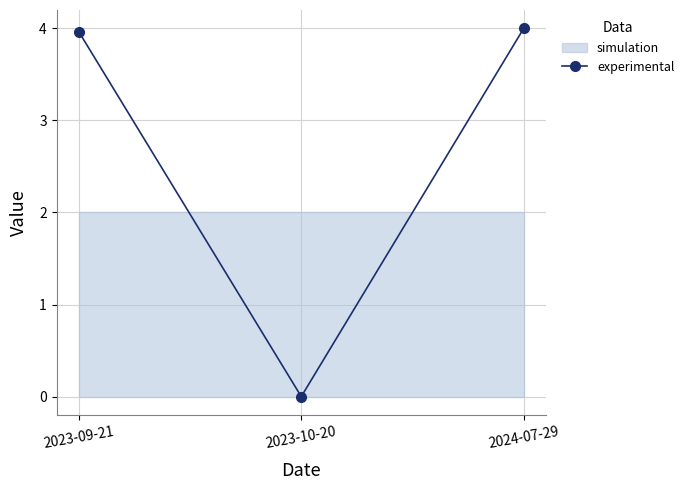

What is the maximum value shown in the chart?

4.0